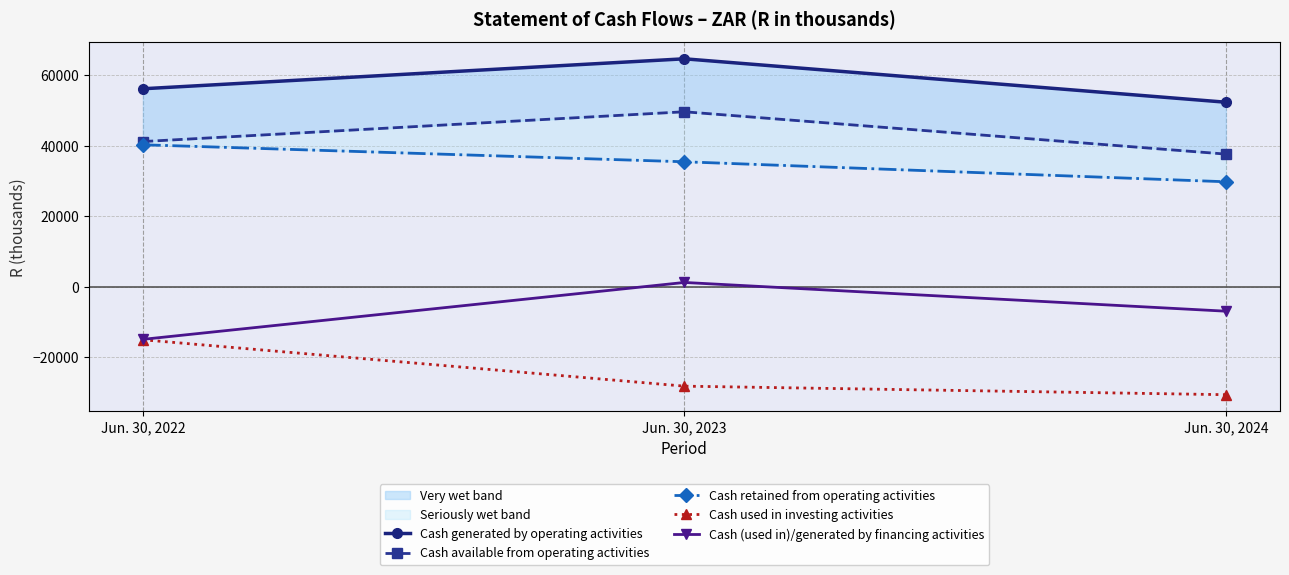

What is the sum of all Cash available from operating activities values?

128368